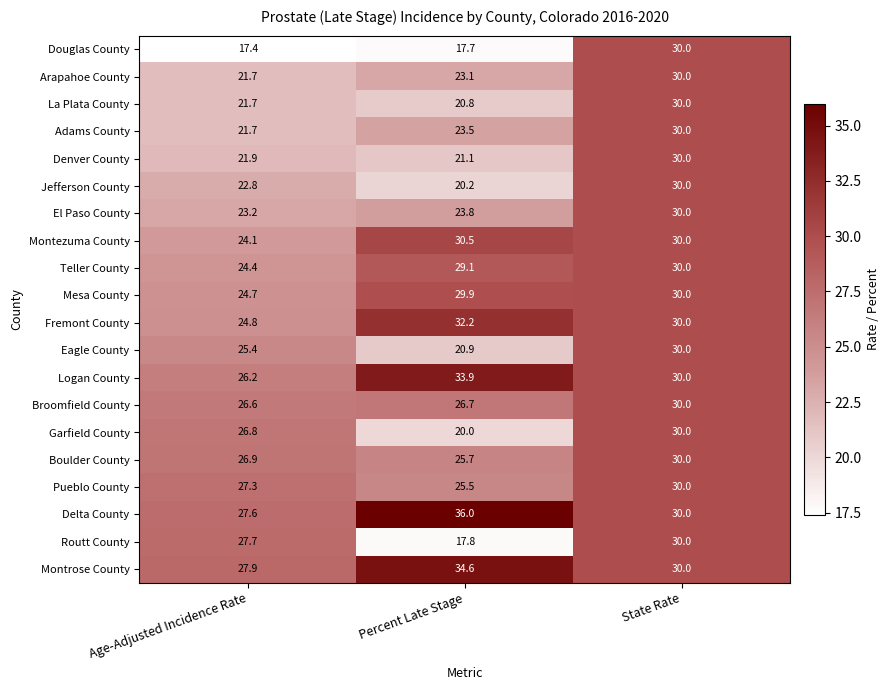

Rank the categories by Denver County value from lowest to highest.

Percent Late Stage, Age-Adjusted Incidence Rate, State Rate